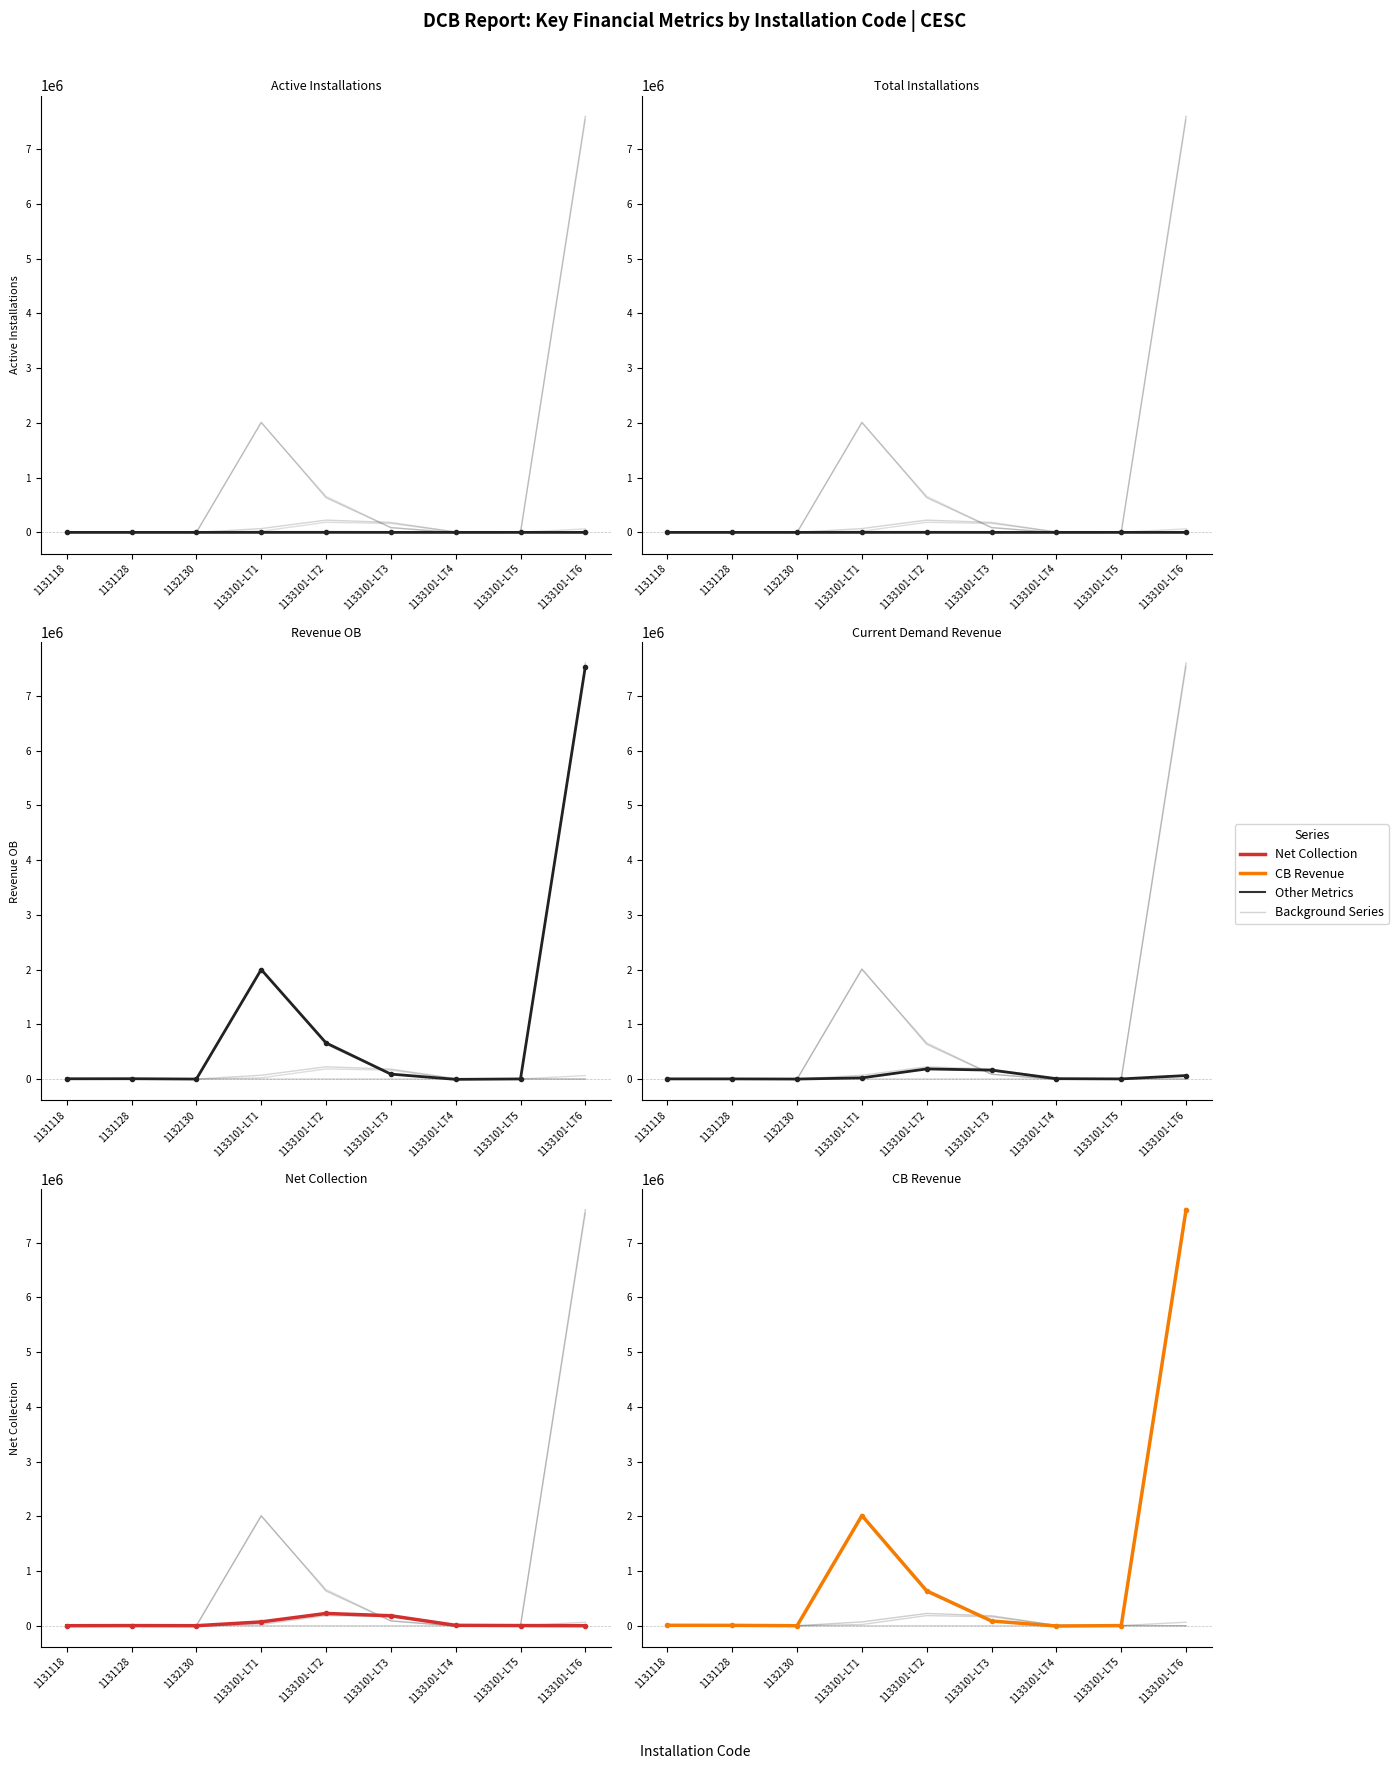

True or false: Net Collection has more than 0 points higher than both neighbors.

True